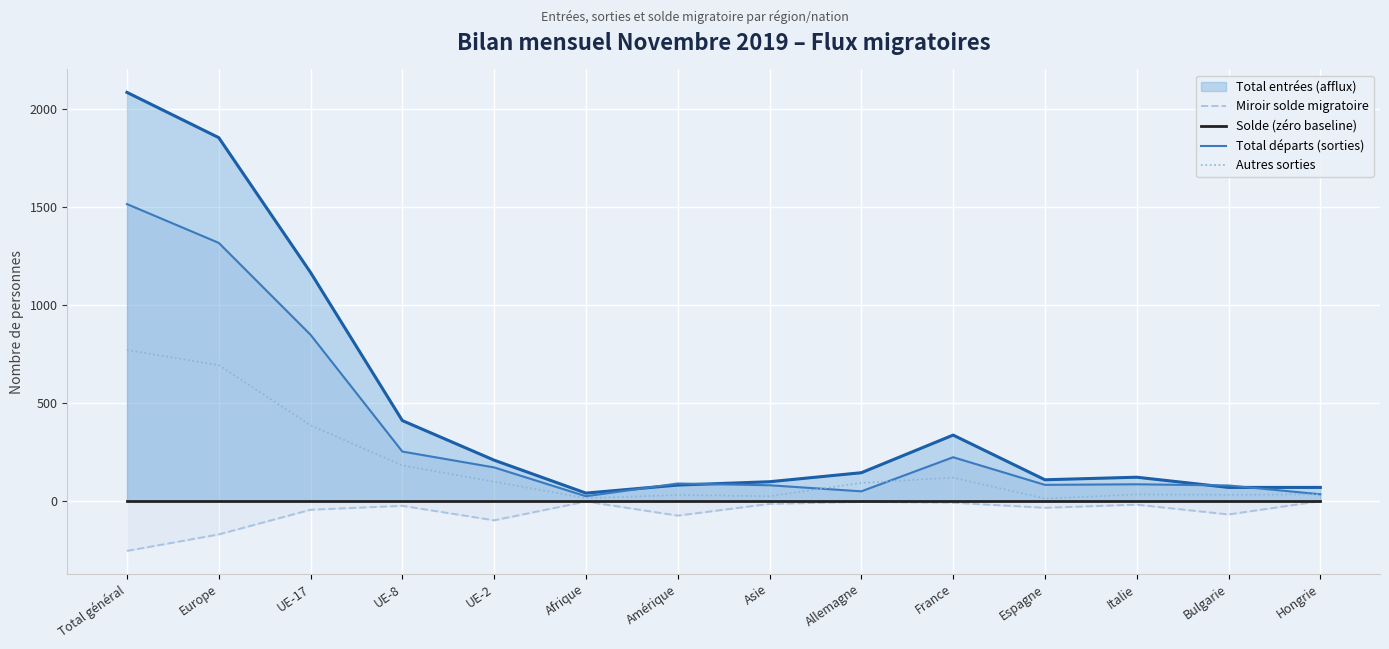

What is the difference between the highest and lowest values at Hongrie?

35